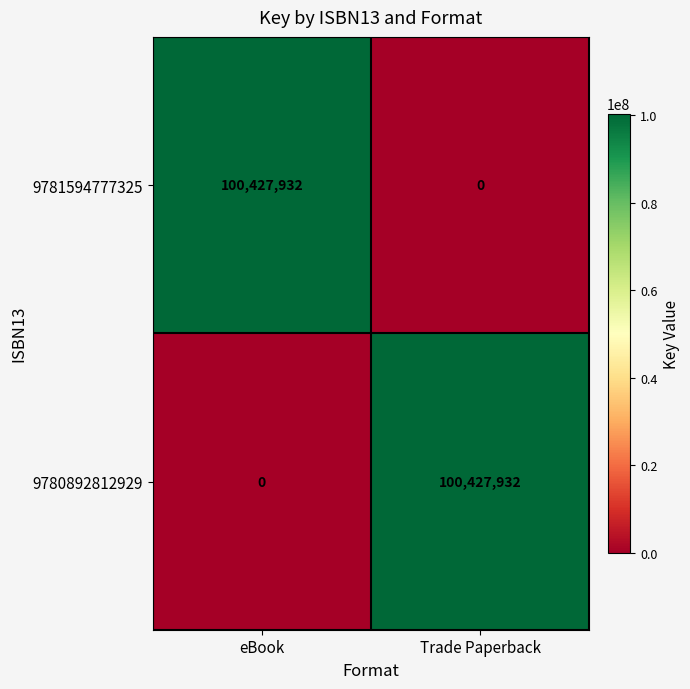

Is it true that 9780892812929 equals 57939323 at eBook?

False